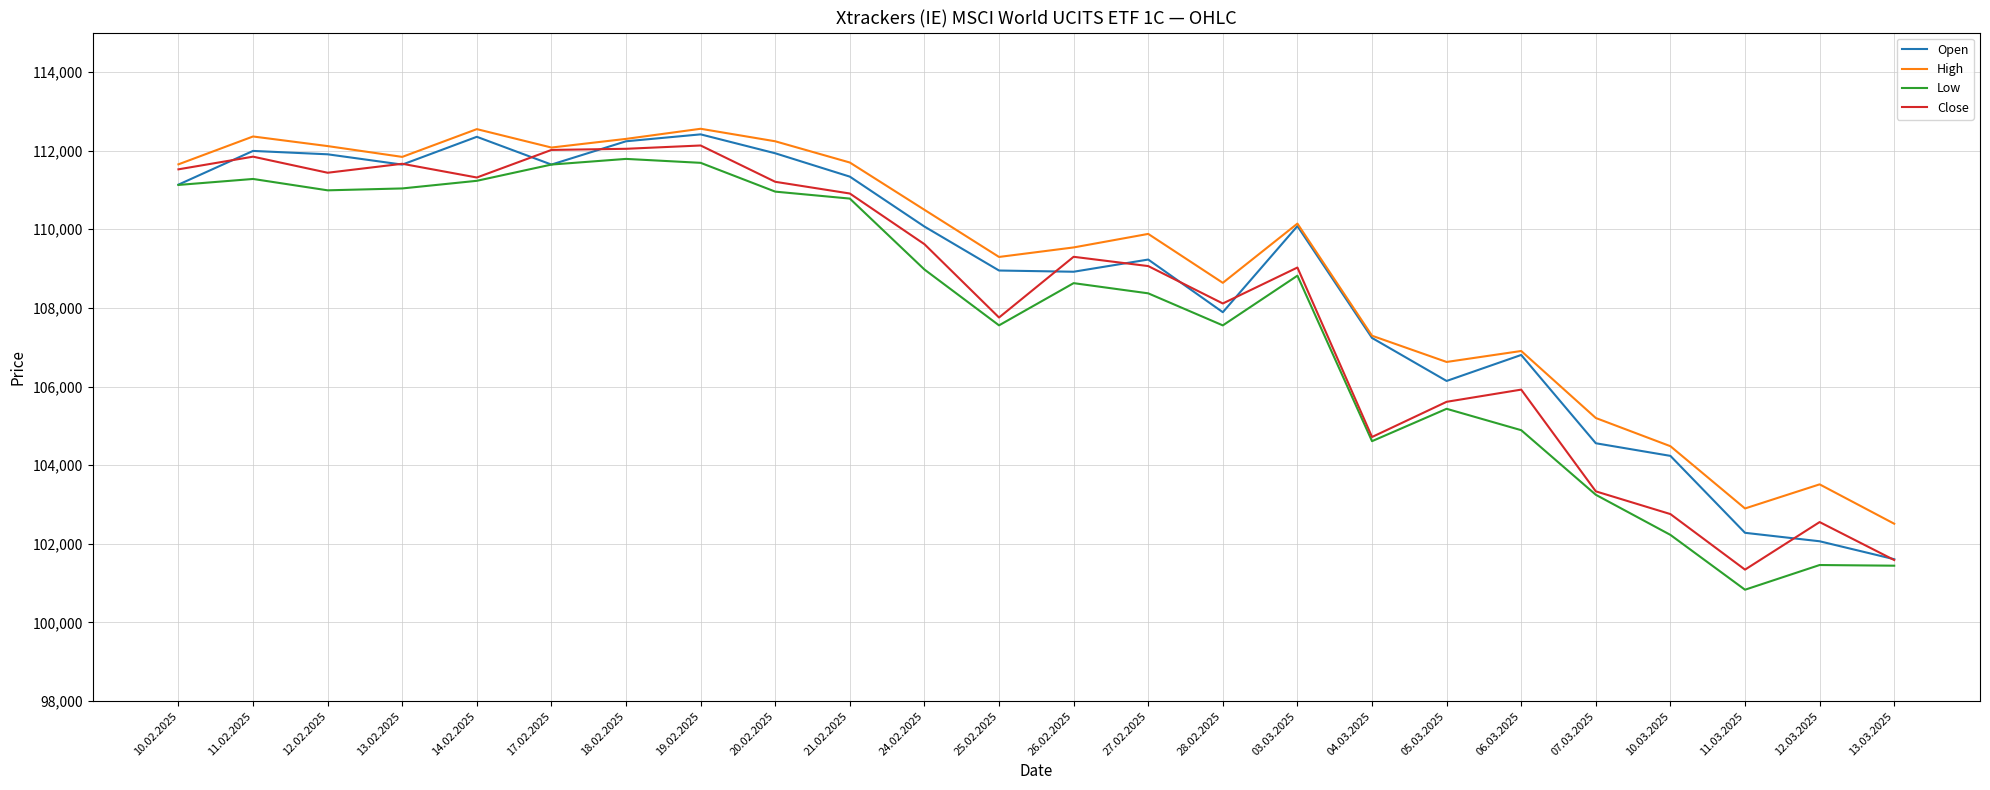

The value of Close at 13.02.2025 is 69661. True or false?

False